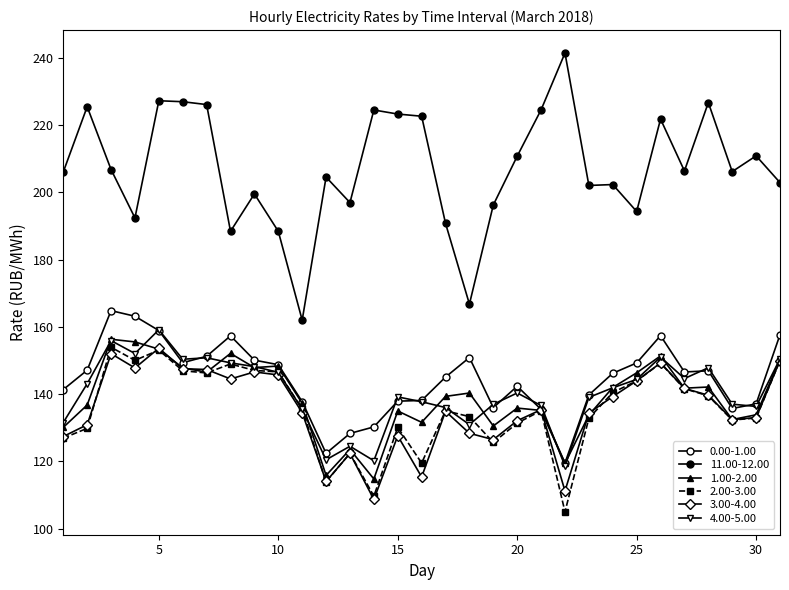

Reading right to left, extract all data points from this chart.

0.00-1.00: 31=157.7	30=137.1	29=135.7	28=146.9	27=146.6	26=157.4	25=149.3	24=146.2	23=139.8	22=119.5	21=135.4	20=142.3	19=136.0	18=150.9	17=145.1	16=138.1	15=137.9	14=130.2	13=128.3	12=122.4	11=137.8	10=148.8	9=150.1	8=157.3	7=151.2	6=149.3	5=158.9	4=163.2	3=164.8	2=147.1	1=141.3
11.00-12.00: 31=202.9	30=210.9	29=206.2	28=226.8	27=206.4	26=221.8	25=194.3	24=202.4	23=202.1	22=241.5	21=224.6	20=210.8	19=196.3	18=166.8	17=190.8	16=222.7	15=223.3	14=224.6	13=197.0	12=204.6	11=162.0	10=188.4	9=199.6	8=188.4	7=226.2	6=227.0	5=227.3	4=192.4	3=206.8	2=225.5	1=206.1
1.00-2.00: 31=150.4	30=133.8	29=132.4	28=142.1	27=141.8	26=151.4	25=146.3	24=142.0	23=133.8	22=119.4	21=135.1	20=135.8	19=130.5	18=140.3	17=139.3	16=131.6	15=135.0	14=114.8	13=123.5	12=115.8	11=137.3	10=148.3	9=147.9	8=152.1	7=146.5	6=147.8	5=153.4	4=155.5	3=156.3	2=136.8	1=130.1
2.00-3.00: 31=150.0	30=132.9	29=132.3	28=139.5	27=141.6	26=149.2	25=143.9	24=140.5	23=132.8	22=105.0	21=135.1	20=131.4	19=125.6	18=133.3	17=135.1	16=119.5	15=130.1	14=109.6	13=122.4	12=113.9	11=135.5	10=146.6	9=147.0	8=149.0	7=146.3	6=146.9	5=153.1	4=150.0	3=153.9	2=129.8	1=126.9
3.00-4.00: 31=150.0	30=133.0	29=132.4	28=139.7	27=141.7	26=149.3	25=143.9	24=139.2	23=134.4	22=111.2	21=135.4	20=132.1	19=126.5	18=128.3	17=134.9	16=115.3	15=127.6	14=108.6	13=122.3	12=114.0	11=134.5	10=145.7	9=146.6	8=144.5	7=147.3	6=147.6	5=153.7	4=147.8	3=152.0	2=130.9	1=127.4
4.00-5.00: 31=150.5	30=136.3	29=137.0	28=147.8	27=144.6	26=151.0	25=144.4	24=141.9	23=139.0	22=118.6	21=136.6	20=140.3	19=137.0	18=130.9	17=136.0	16=137.7	15=139.2	14=120.2	13=124.5	12=120.5	11=135.5	10=146.5	9=148.2	8=149.3	7=150.8	6=150.4	5=159.1	4=152.1	3=155.9	2=143.1	1=131.5